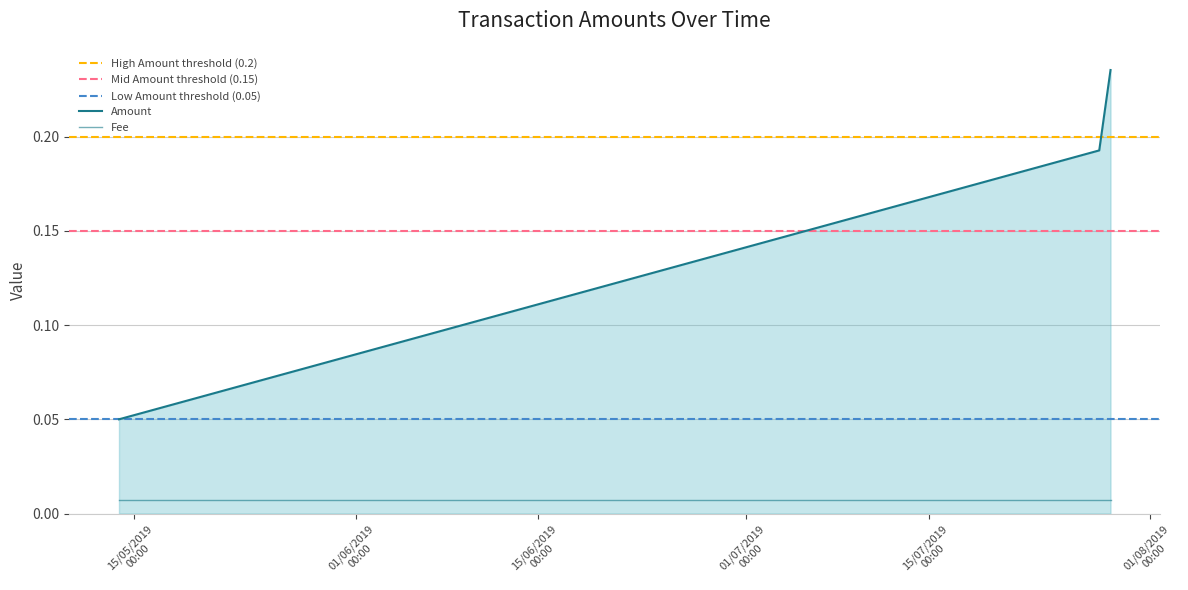

How many distinct data groups are displayed?

2